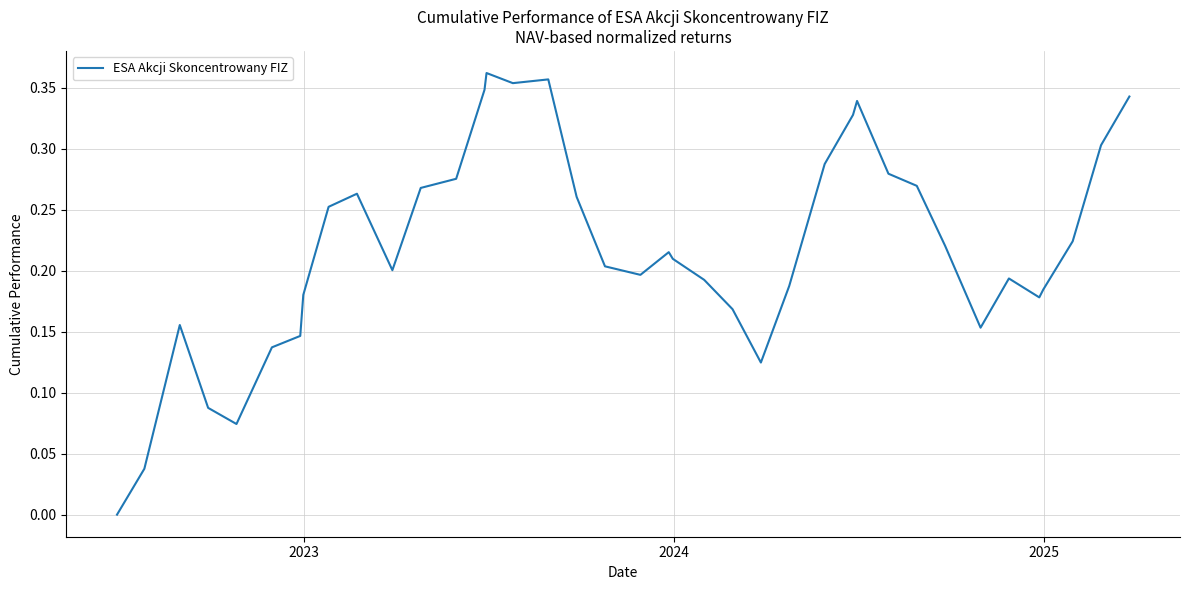

How many values are above zero?

38